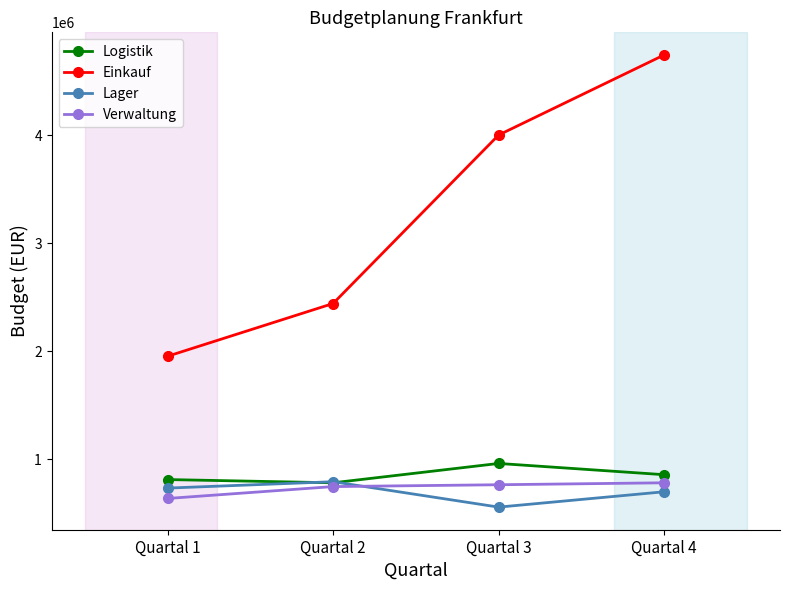

What is the smallest value displayed?

559000